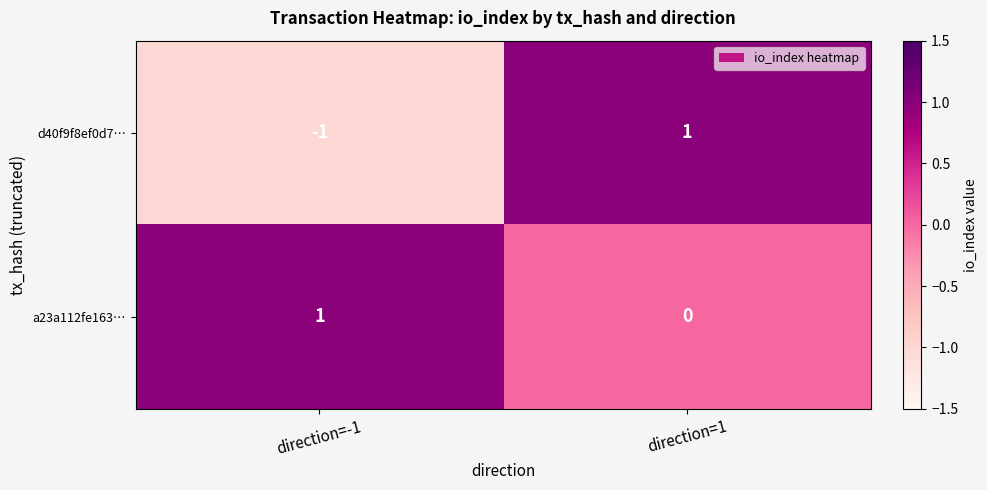

Count the number of categories in the chart.

2